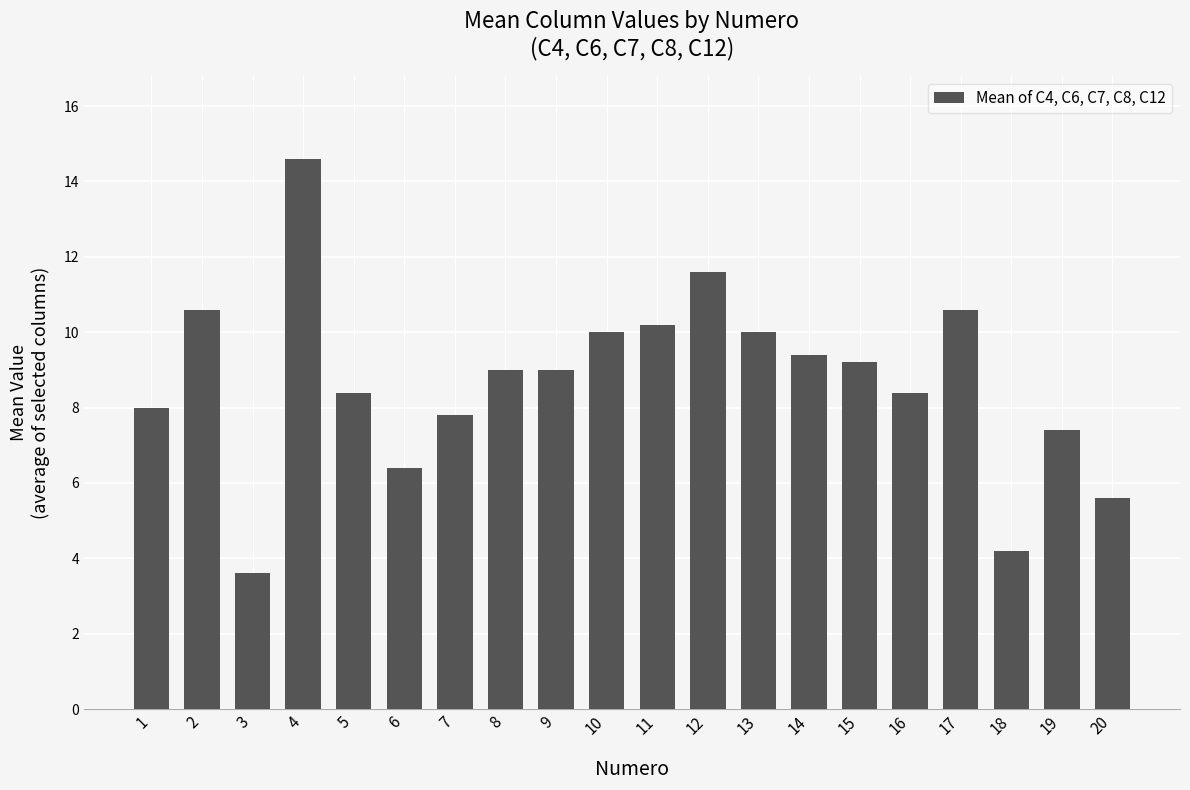

How many series are shown in this chart?

1